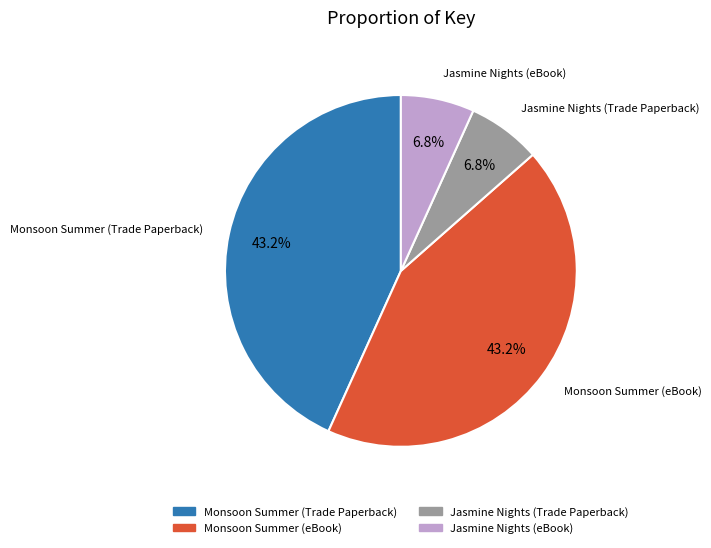

To the nearest percent, what is the difference between the Monsoon Summer (eBook) and Jasmine Nights (eBook) slice percentages?

36%